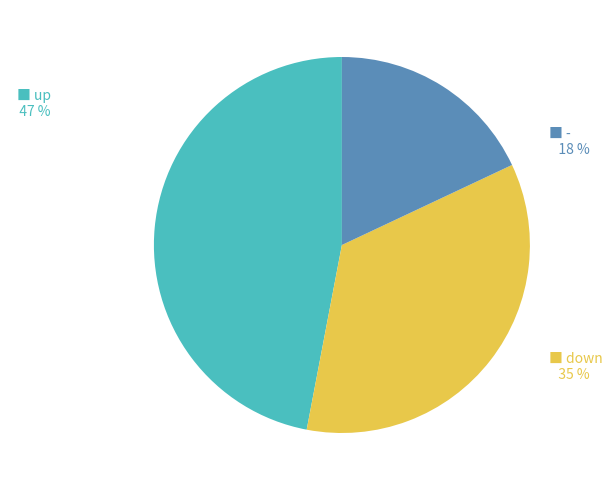

To the nearest percent, what is the difference between the largest and smallest slice percentages?

29%